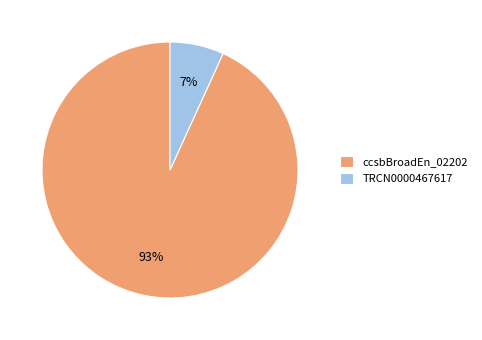

What is the smallest slice in the pie chart?

TRCN0000467617